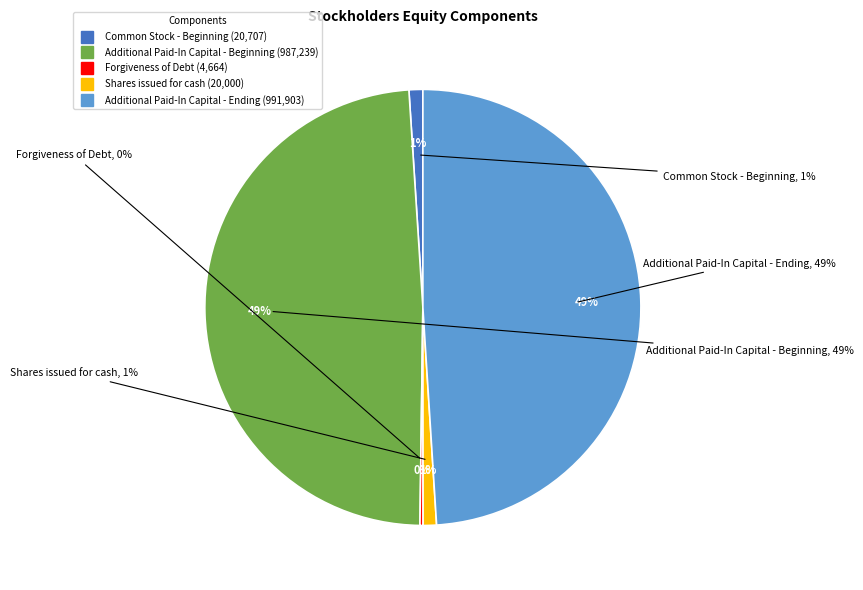

Is the sum of Common Stock - Beginning and Forgiveness of Debt greater than half?

No